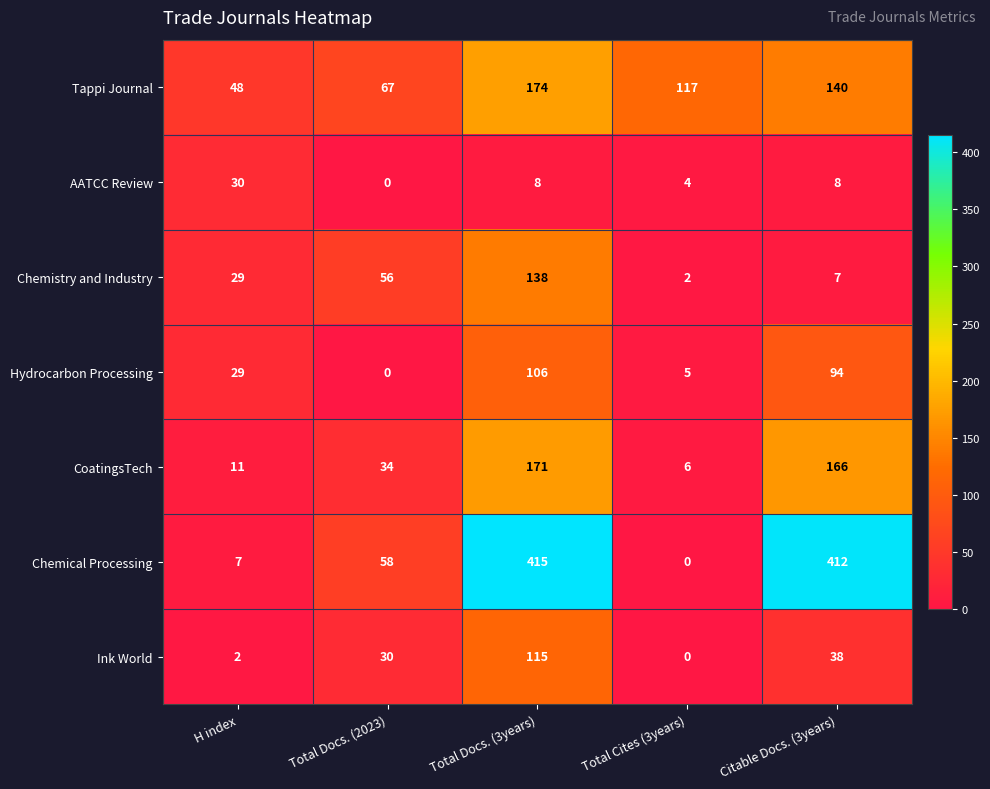

What is the sum of the Chemistry and Industry values at H index and Citable Docs. (3years)?

36